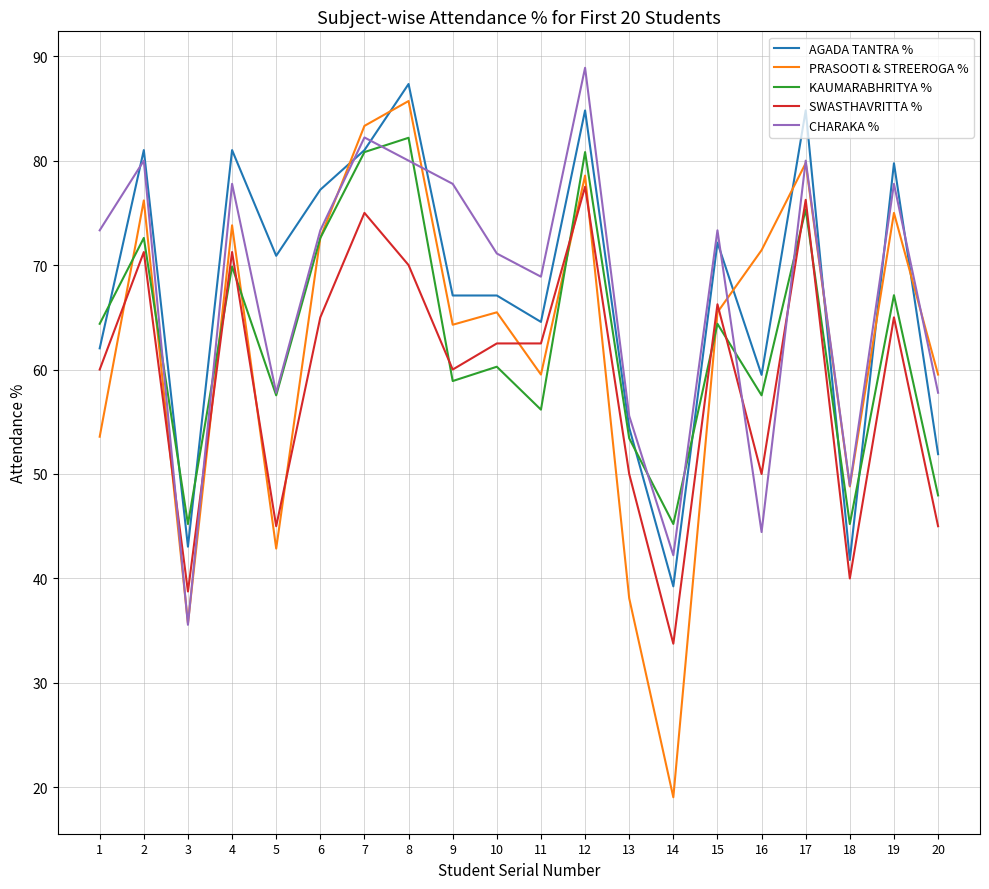

Which series ends up on top after the final intersection of CHARAKA % and SWASTHAVRITTA %?

CHARAKA %